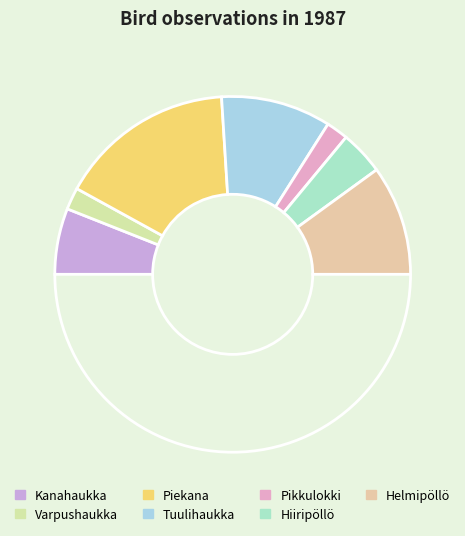

Count the number of slices in the pie.

8